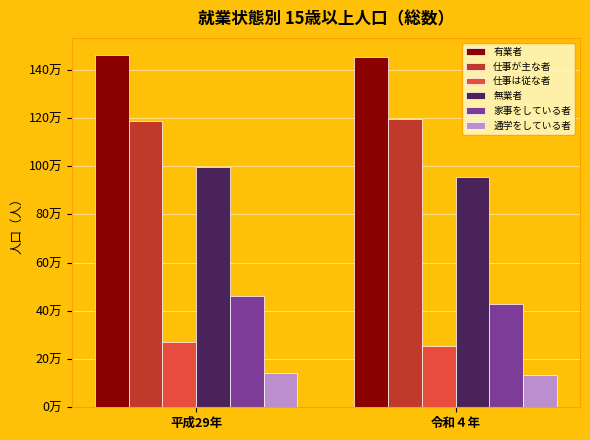

Does the chart contain stacked bars?

No